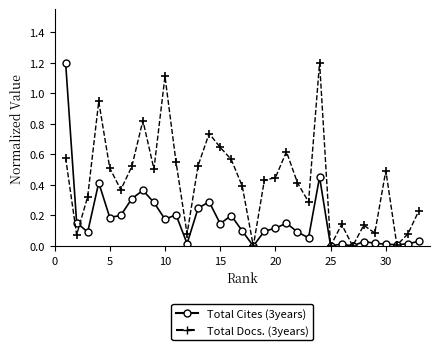

Rank the series by their average value, from lowest to highest.

Total Cites (3years), Total Docs. (3years)